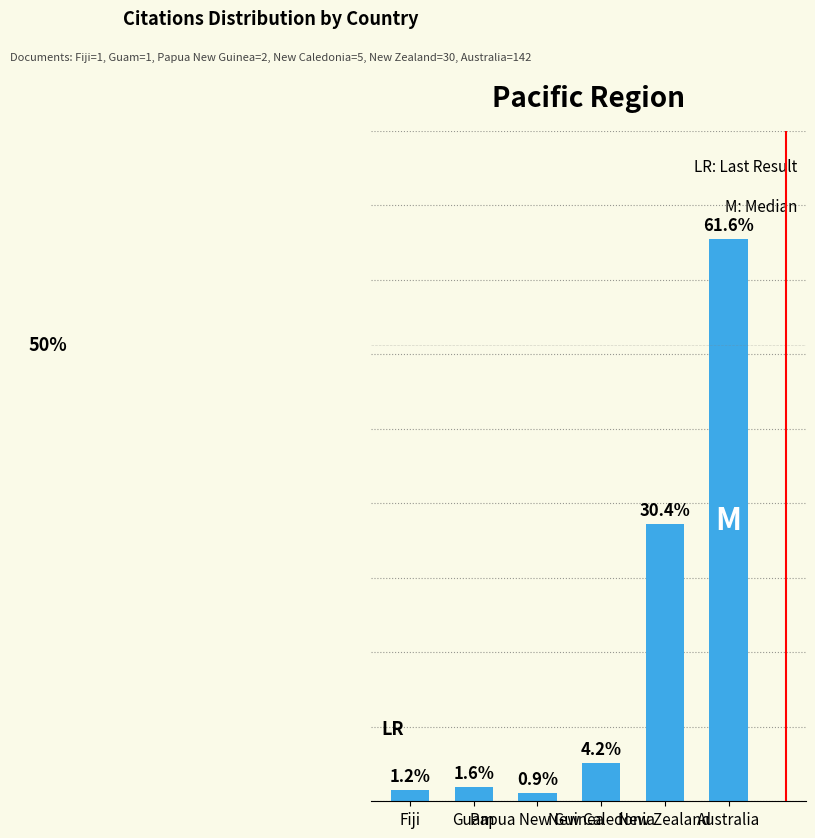

Approximately how many times larger is the value at Guam compared to Fiji?

1.3